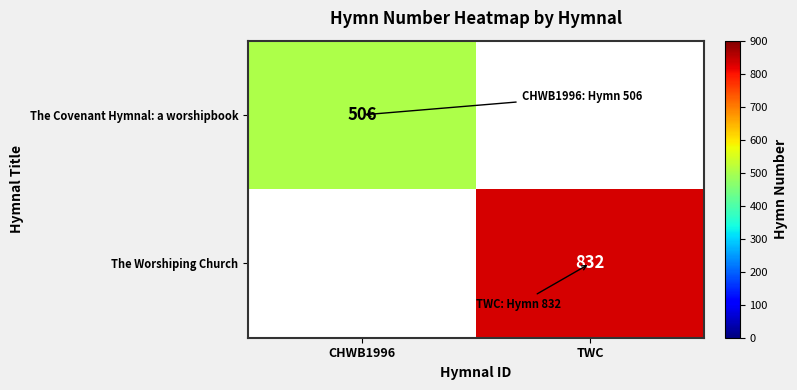

True or false: The Covenant Hymnal: a worshipbook has a value of 222 at CHWB1996.

False